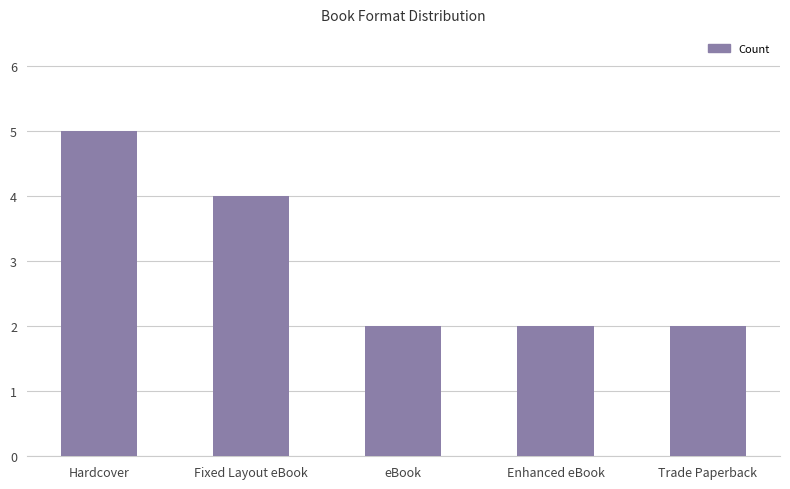

What is the sum of the values at Enhanced eBook and Hardcover?

7